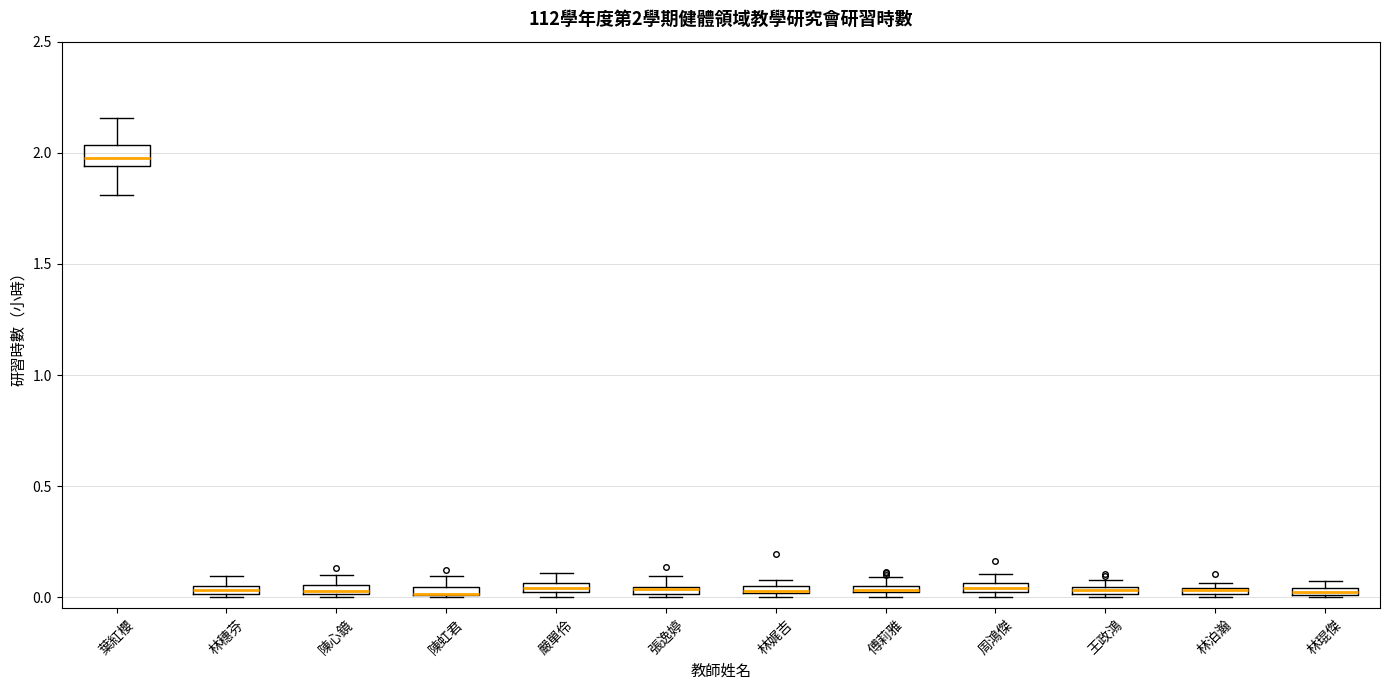

Which box is the tallest, from its lower edge to its upper edge?

葉紅櫻